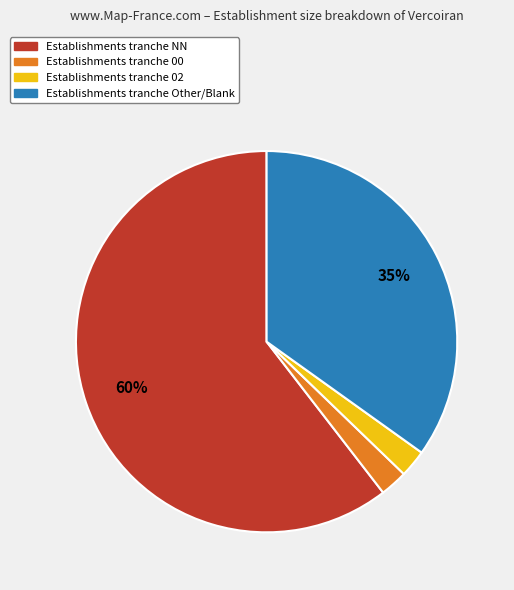

Is there any slice that represents more than half of the pie?

Yes